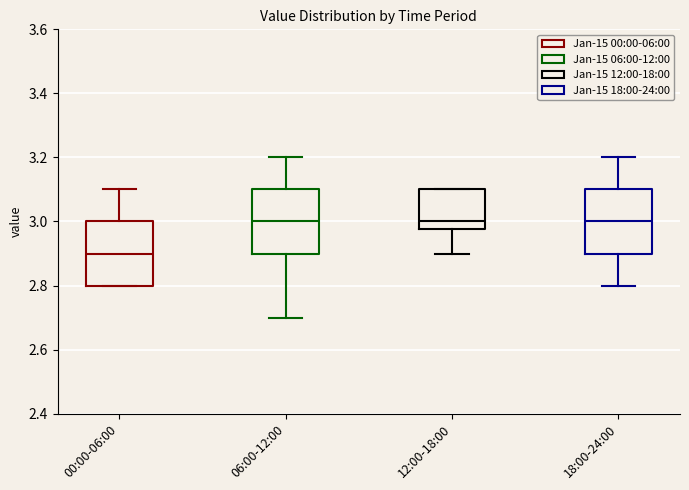

Where does the median line of the box for 12:00-18:00 sit on the y-axis? The values are not printed on the chart, so give them approximately, as read against the axis.

3.00